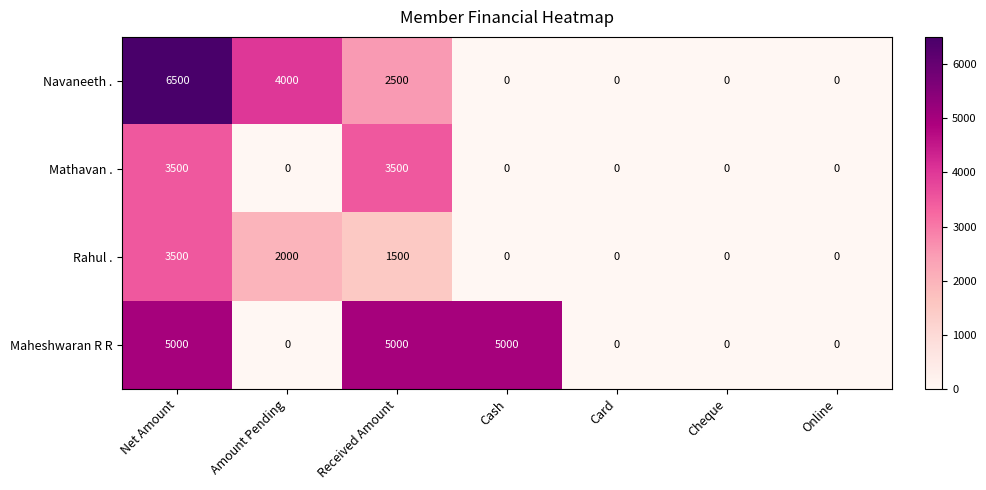

Rank the series at Received Amount from lowest to highest value.

Rahul ., Navaneeth ., Mathavan ., Maheshwaran R R